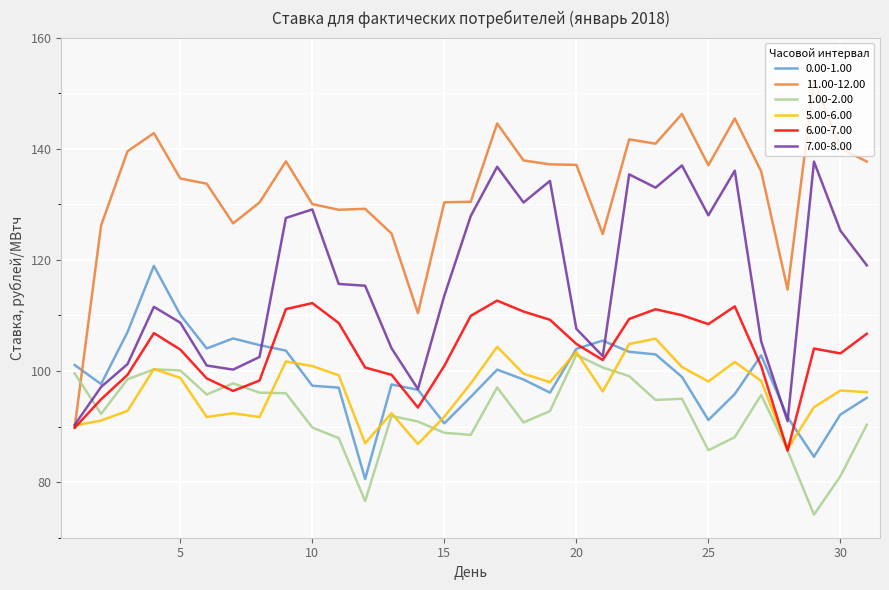

How many times do 5.00-6.00 and 11.00-12.00 cross each other?

1